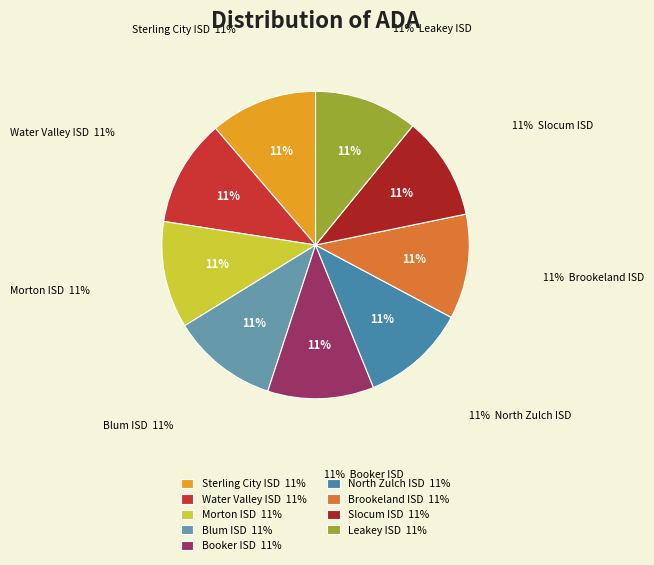

What percentage is NOT represented by Brookeland ISD?

89.0%